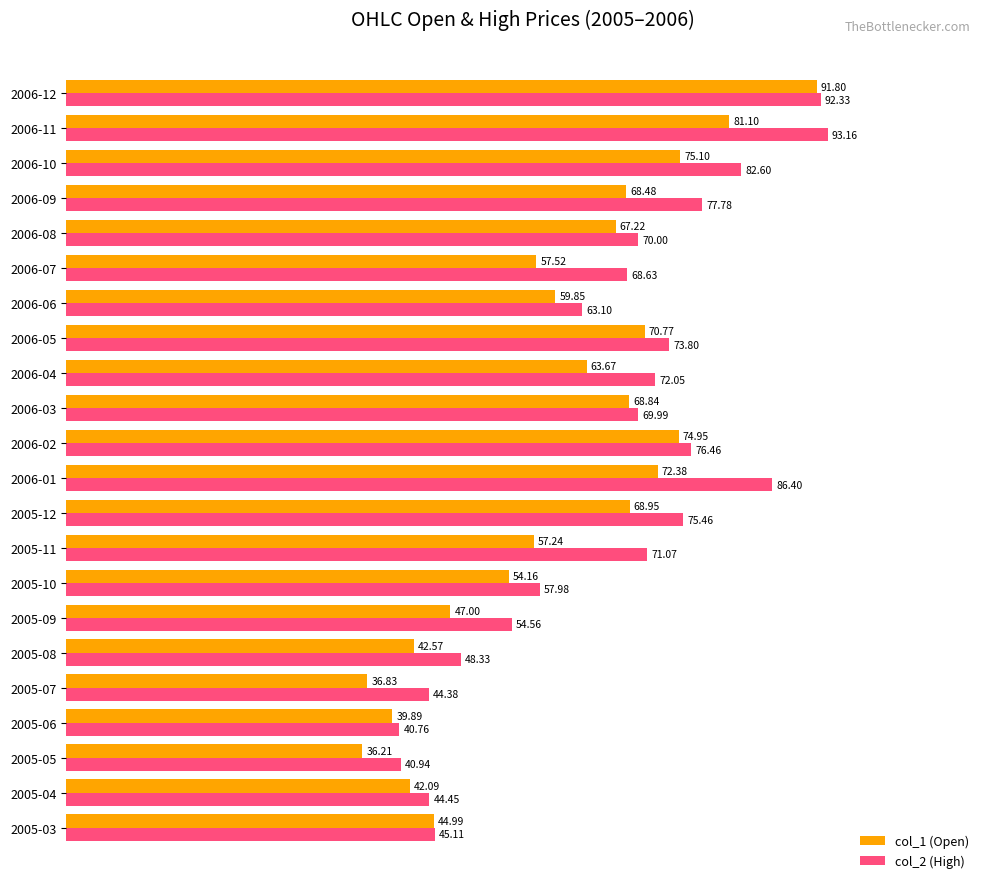

What is the average value of the col_1 (Open) series?

60.1